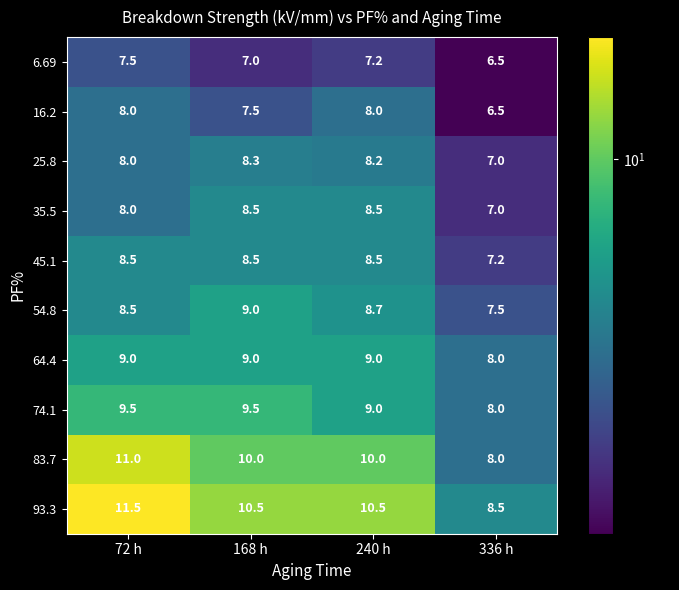

Read the 25.8 value at 168 h.

8.3